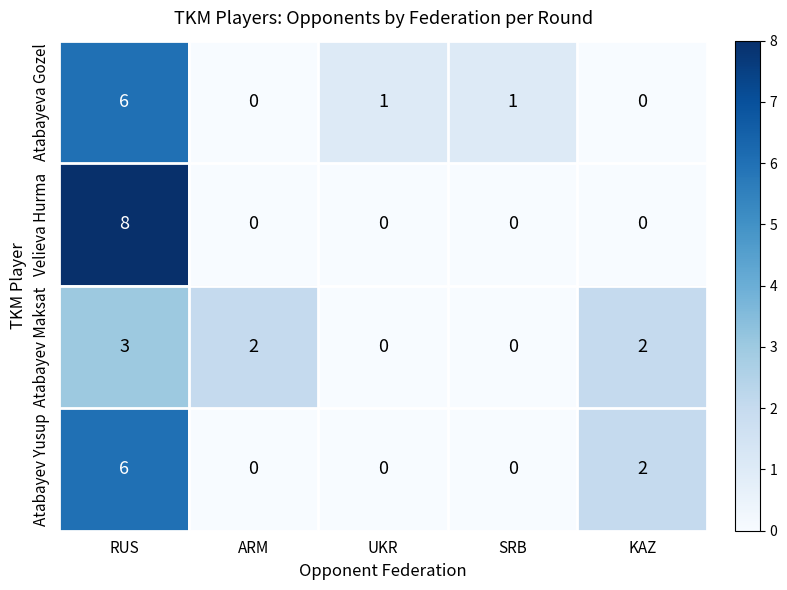

What is the total value across all series at RUS?

23